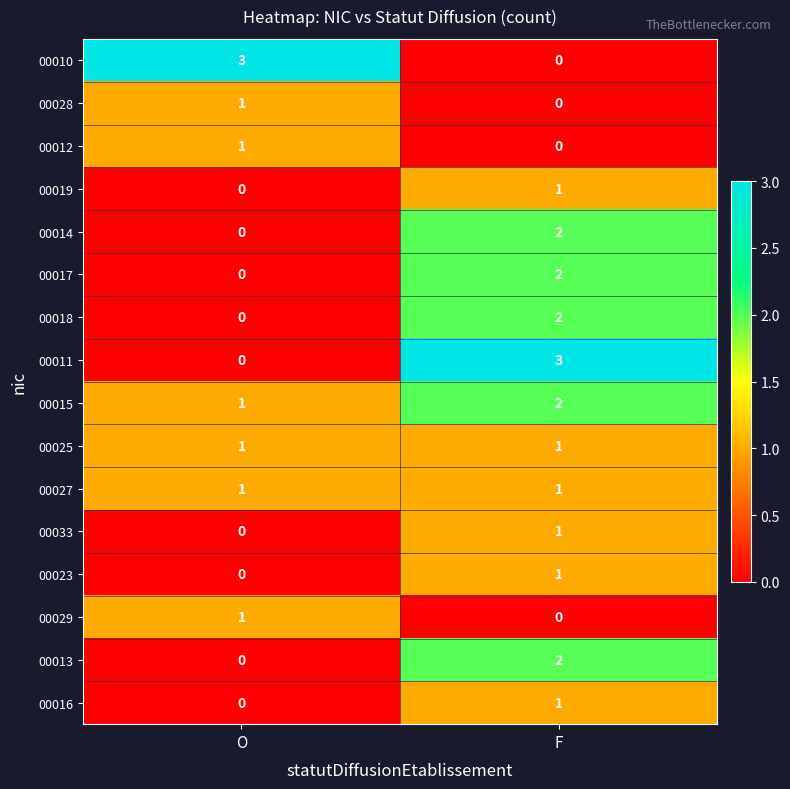

What is the difference between the highest and lowest values at O?

3